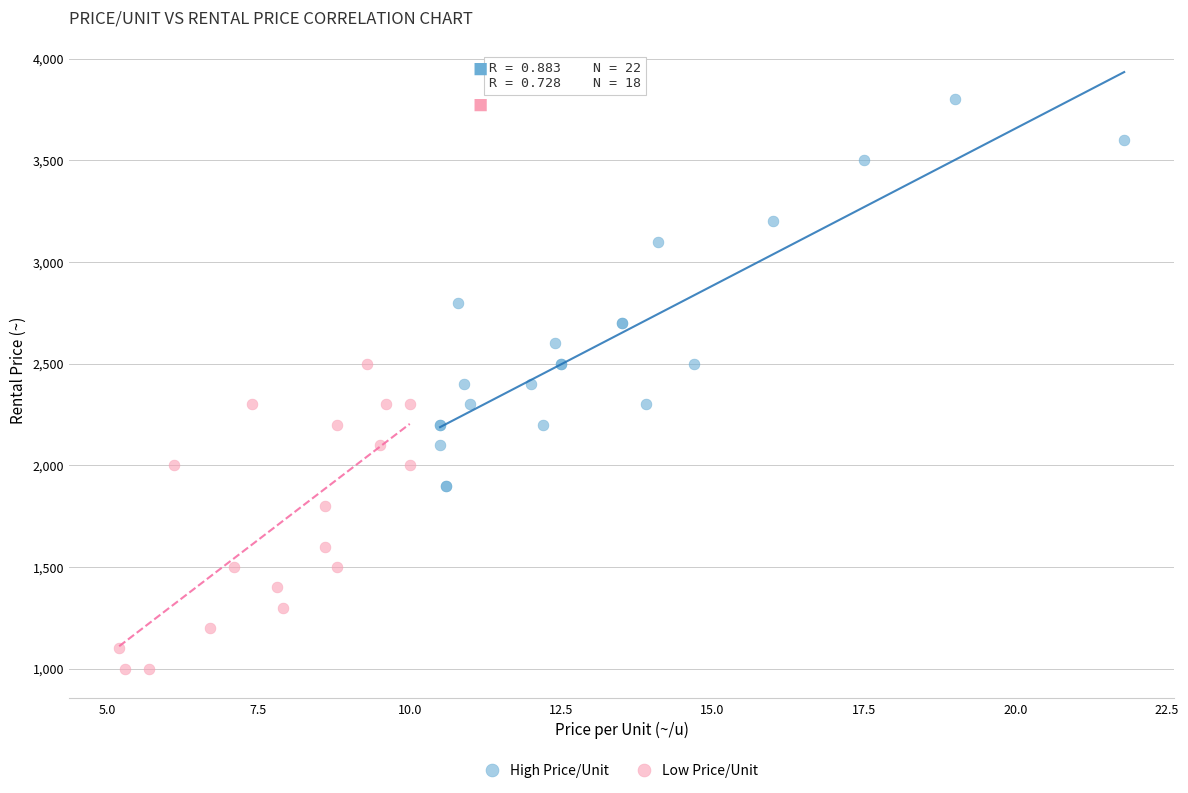

Which series has the widest spread of Y values?

High Price/Unit